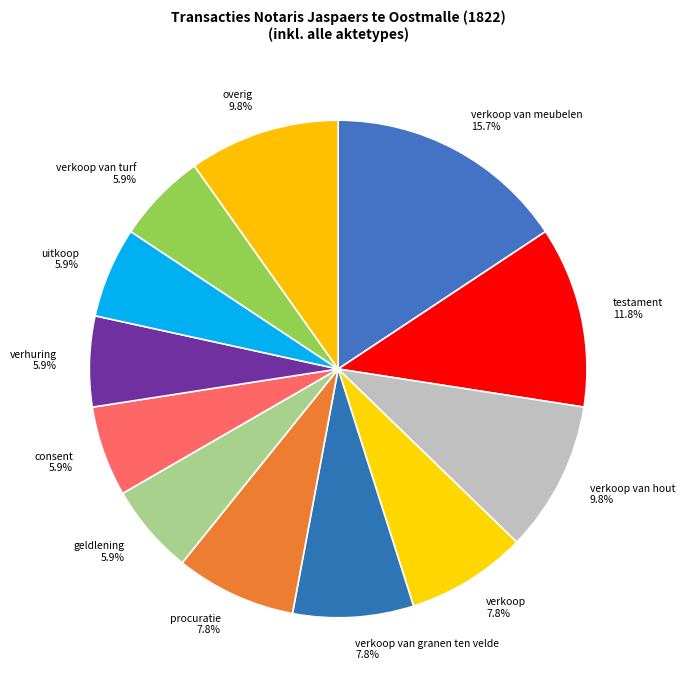

Is there any slice that represents more than half of the pie?

No